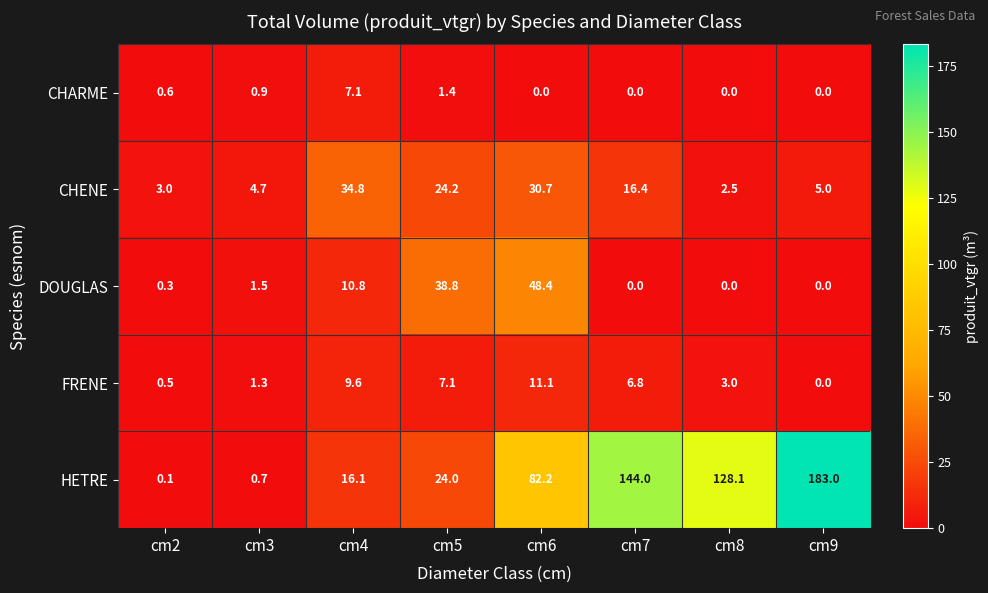

The value of FRENE at cm8 is 4.0. True or false?

False